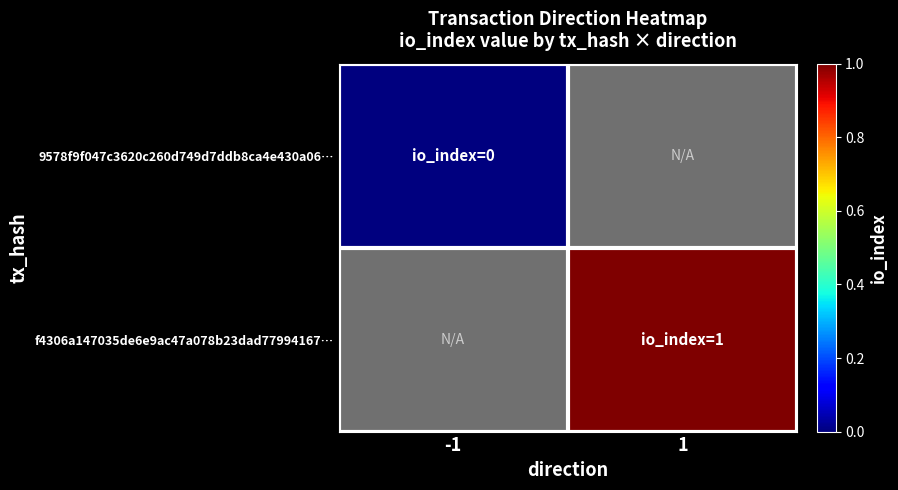

Is the value of 9578f9f047c3620c260d749d7ddb8ca4e430a06… at 1 greater than the value of f4306a147035de6e9ac47a078b23dad77994167… at -1?

No